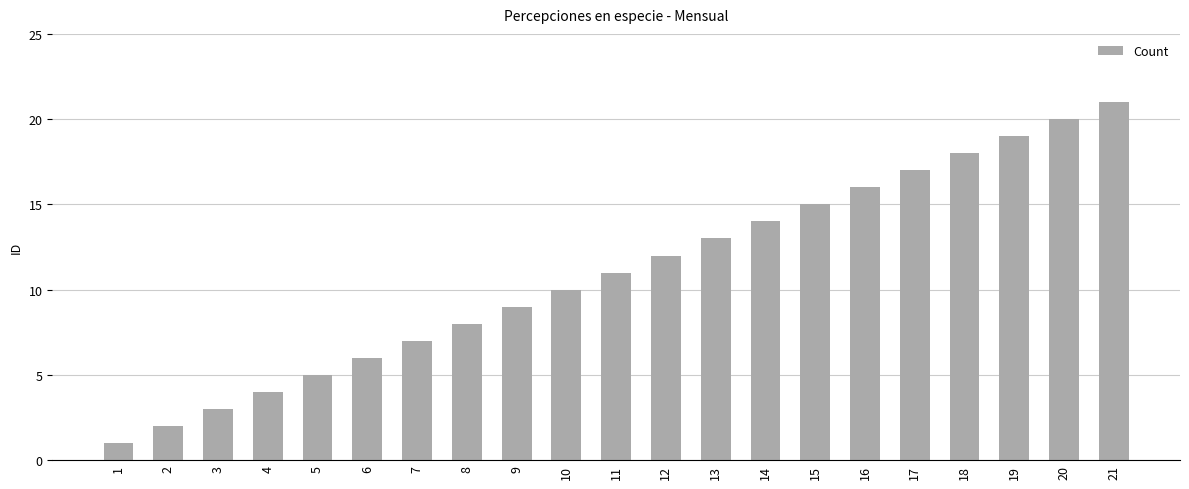

Read the value at 4.

4